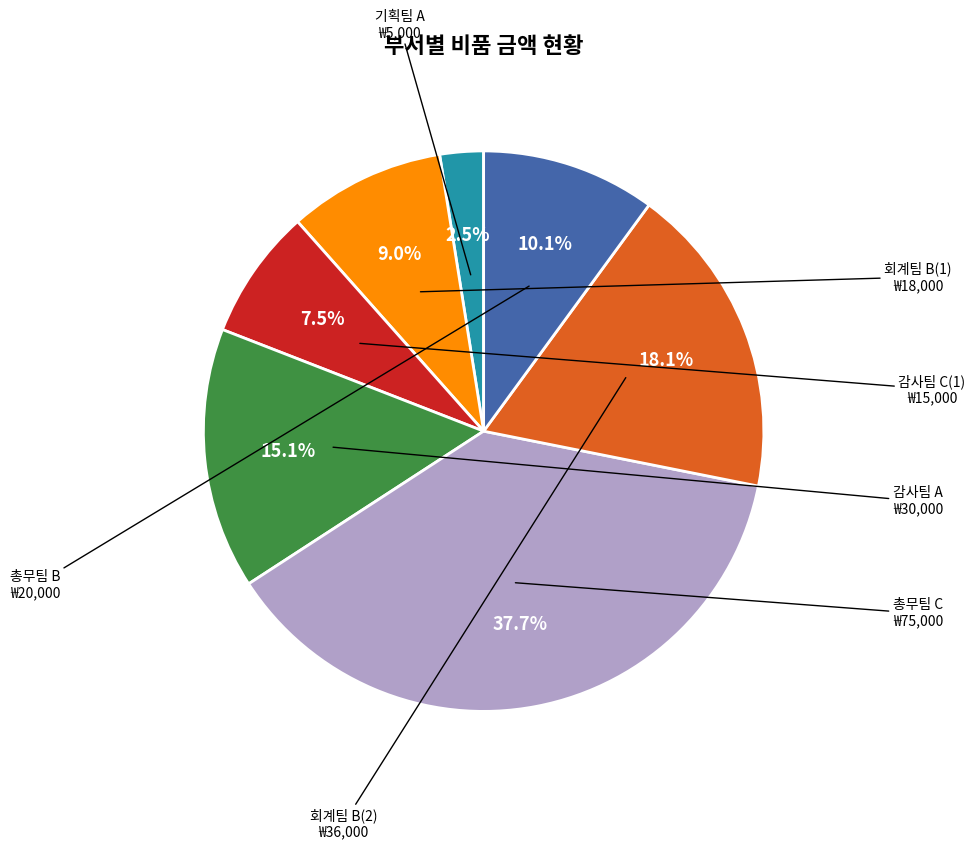

Is there a majority slice in this chart?

No